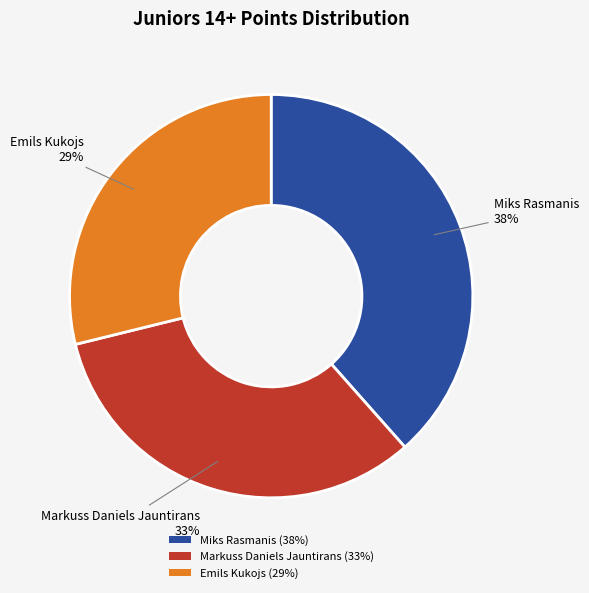

How many slices are in this pie chart?

3